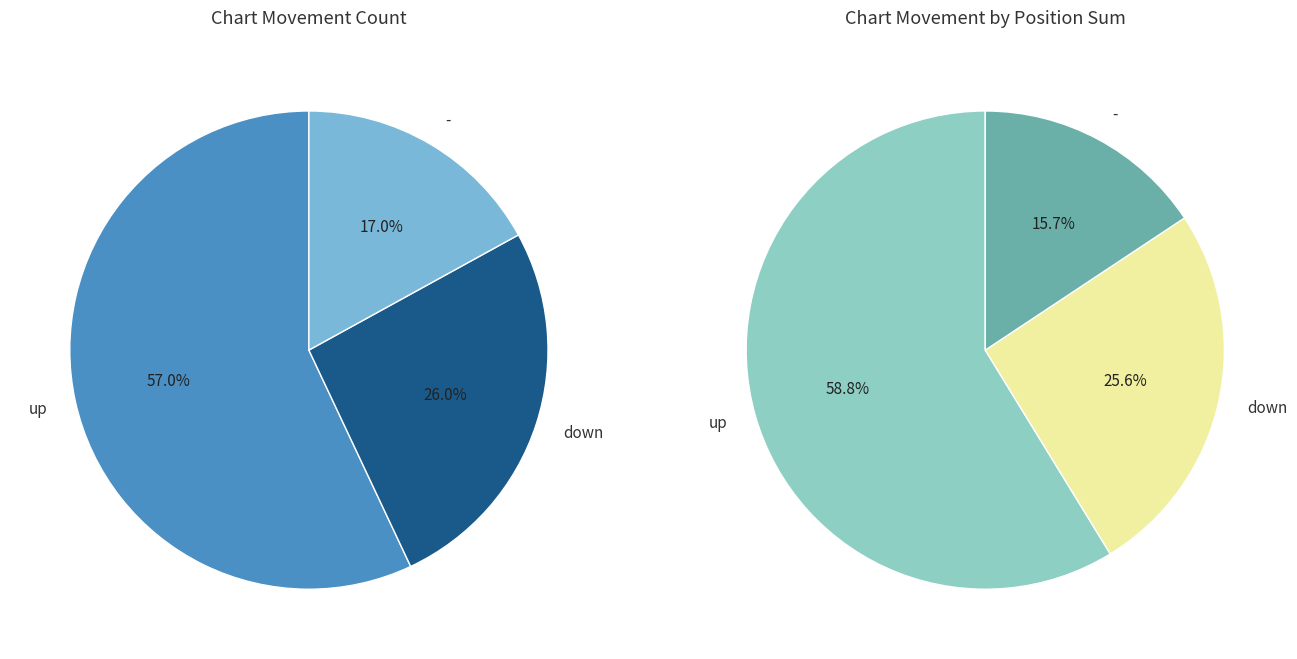

To the nearest percent, what is the difference between the largest and smallest slice percentages?

40%